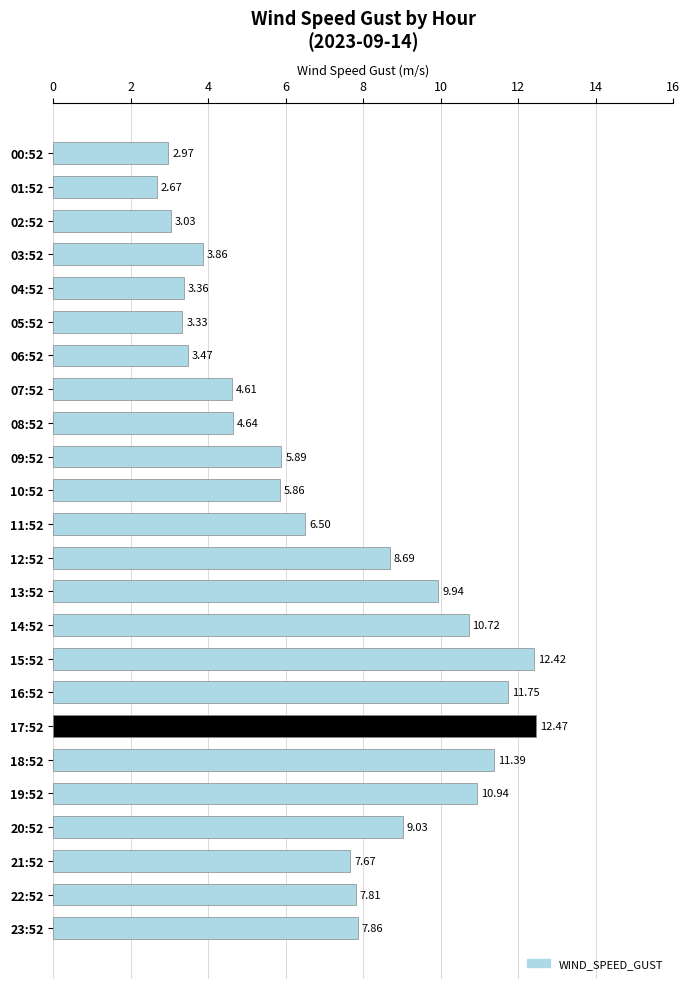

Rank the categories by value from highest to lowest.

17:52, 15:52, 16:52, 18:52, 19:52, 14:52, 13:52, 20:52, 12:52, 23:52, 22:52, 21:52, 11:52, 09:52, 10:52, 08:52, 07:52, 03:52, 06:52, 04:52, 05:52, 02:52, 00:52, 01:52